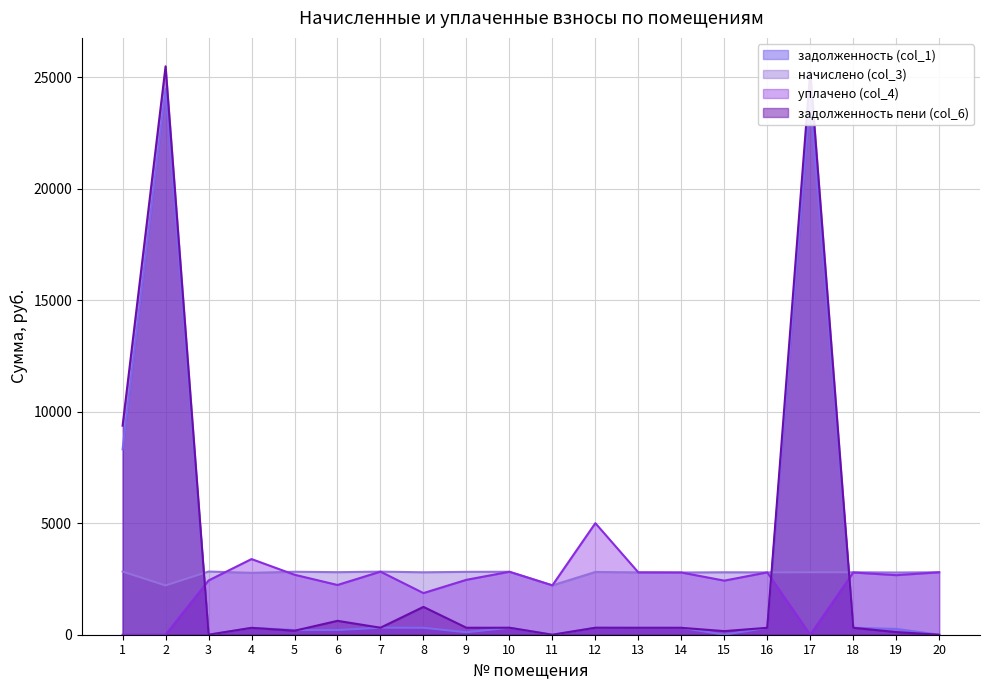

How many distinct data groups are displayed?

4